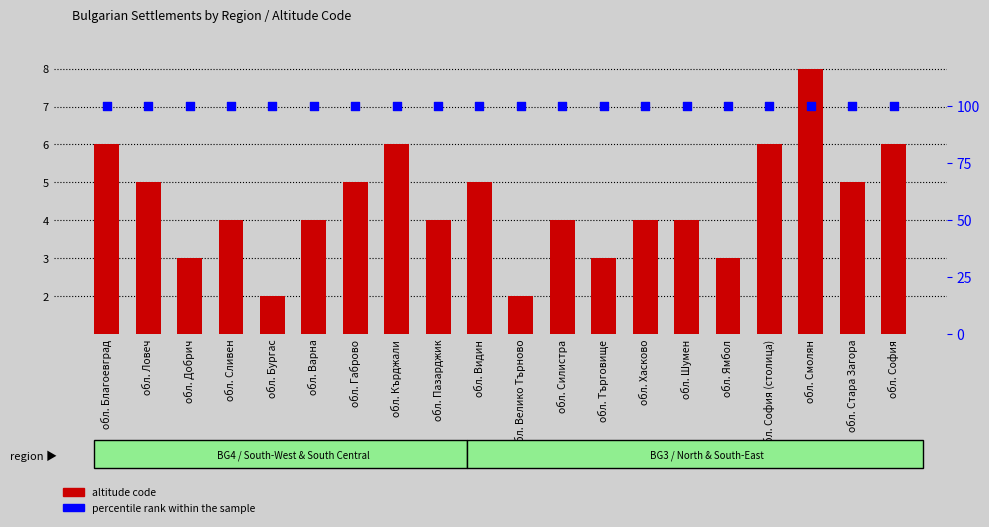

Which series has the largest total across all categories?

percentile rank within the sample